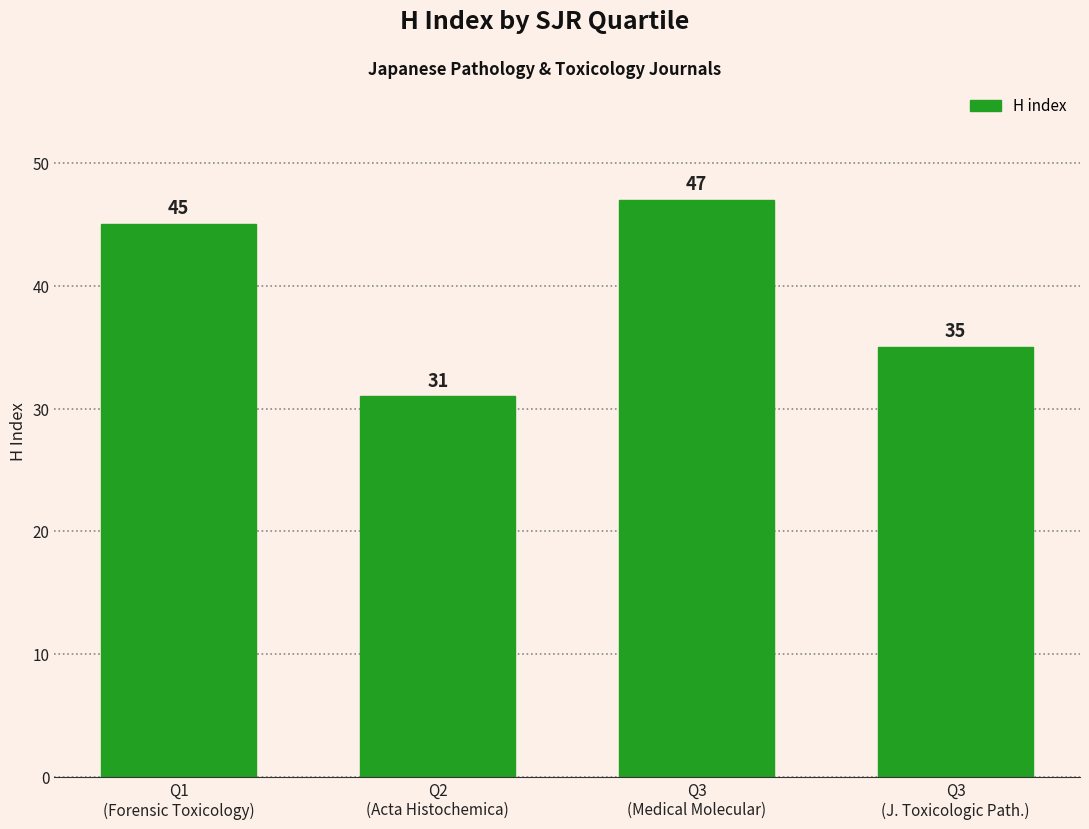

List the labels in order of value, smallest first.

Q2
(Acta Histochemica), Q3
(J. Toxicologic Path.), Q1
(Forensic Toxicology), Q3
(Medical Molecular)